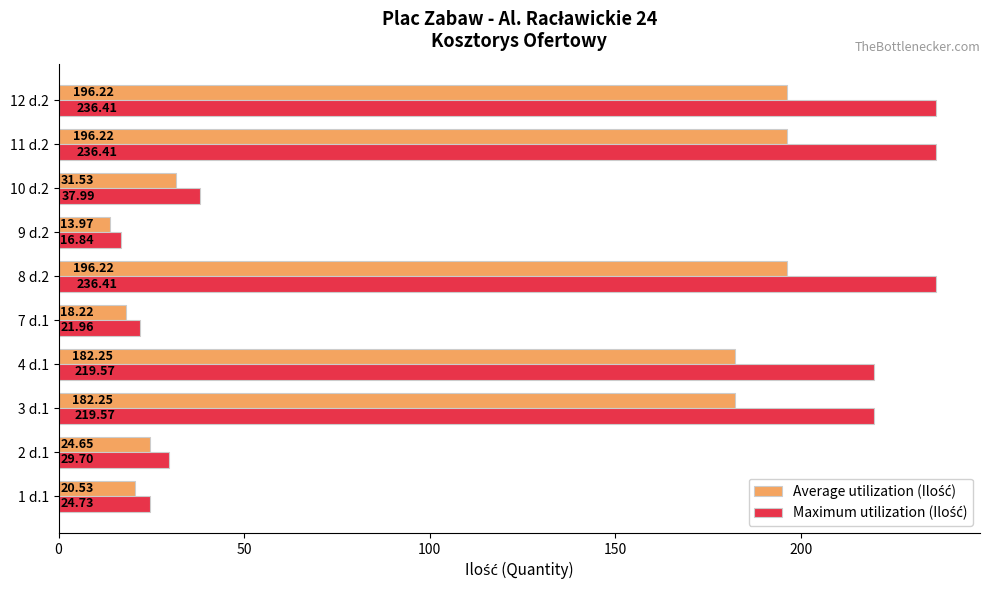

Count the number of data series in this chart.

2